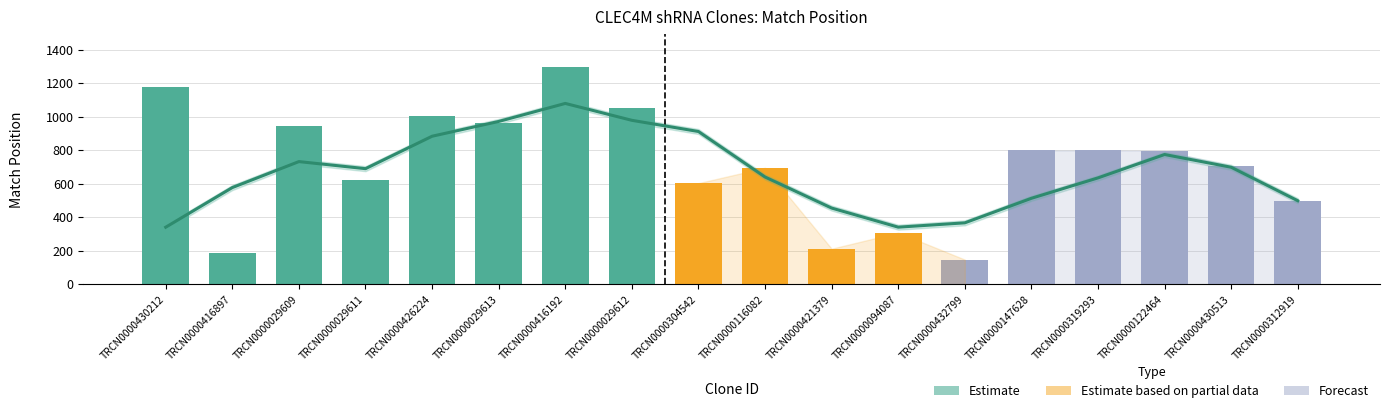

What is the minimum value shown in the chart?

341.2